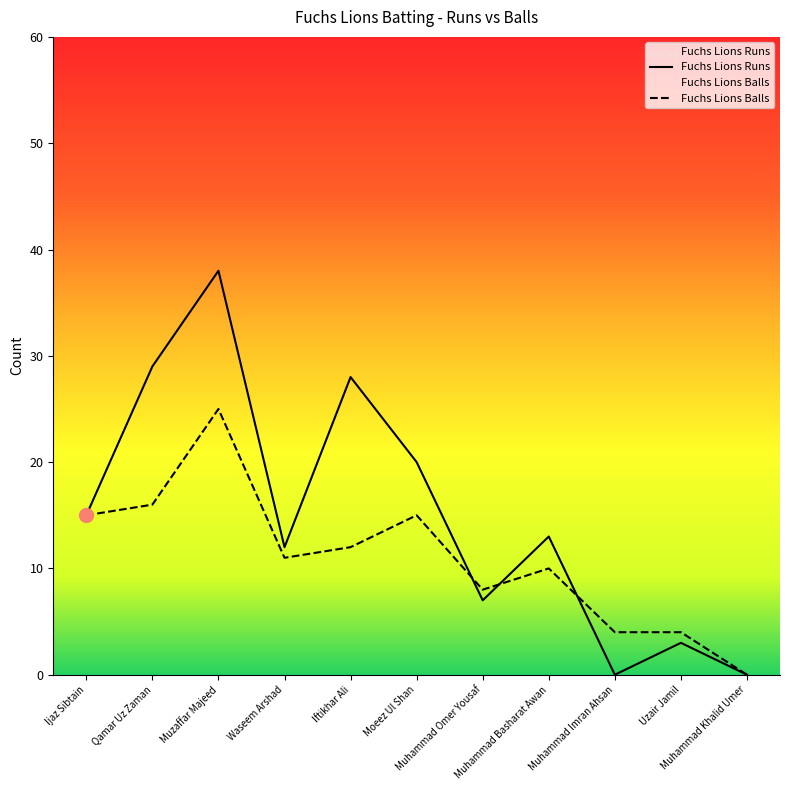

What is the label of the 4th point from the right?

Muhammad Basharat Awan